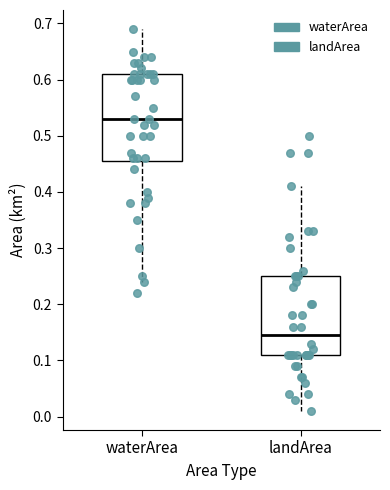

Where does the lower whisker of the box for waterArea end on the y-axis? The values are not printed on the chart, so give them approximately, as read against the axis.

0.24